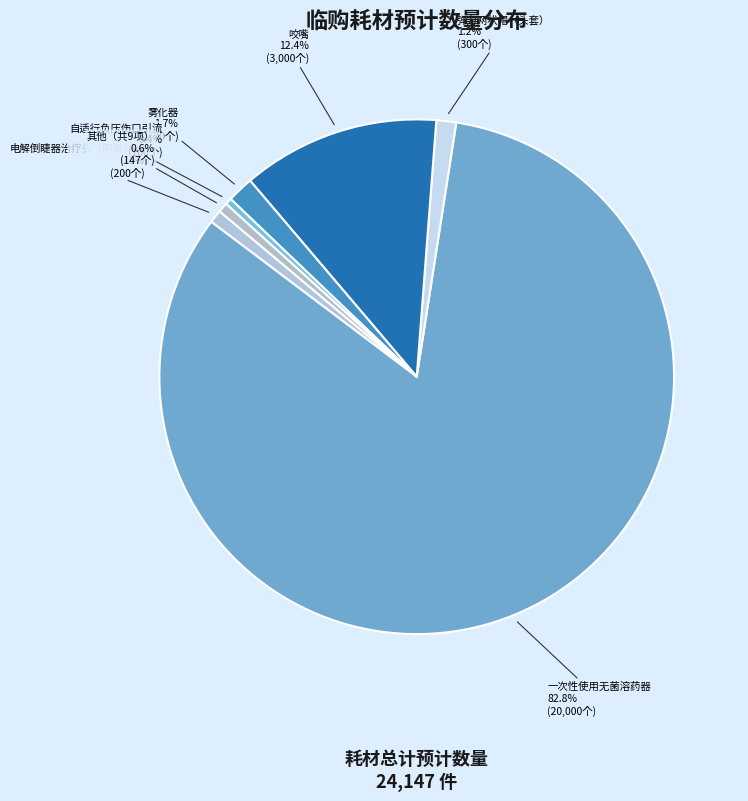

To the nearest percent, what is the average slice percentage?

14%